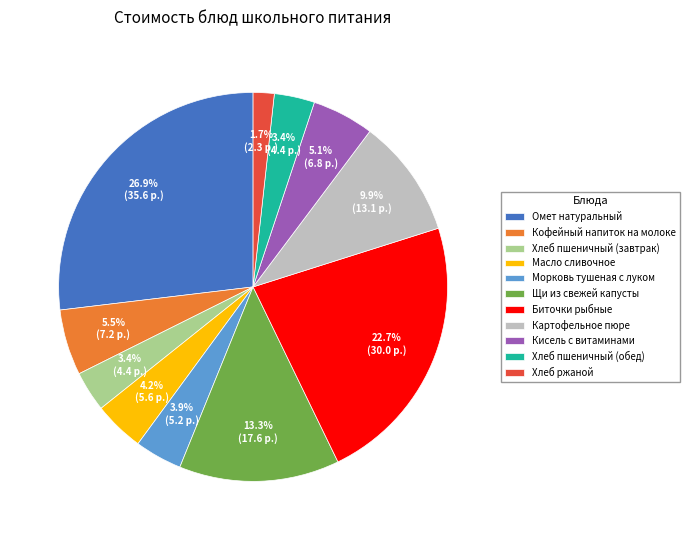

What is the total percentage of Биточки рыбные and Хлеб ржаной?

24.4%